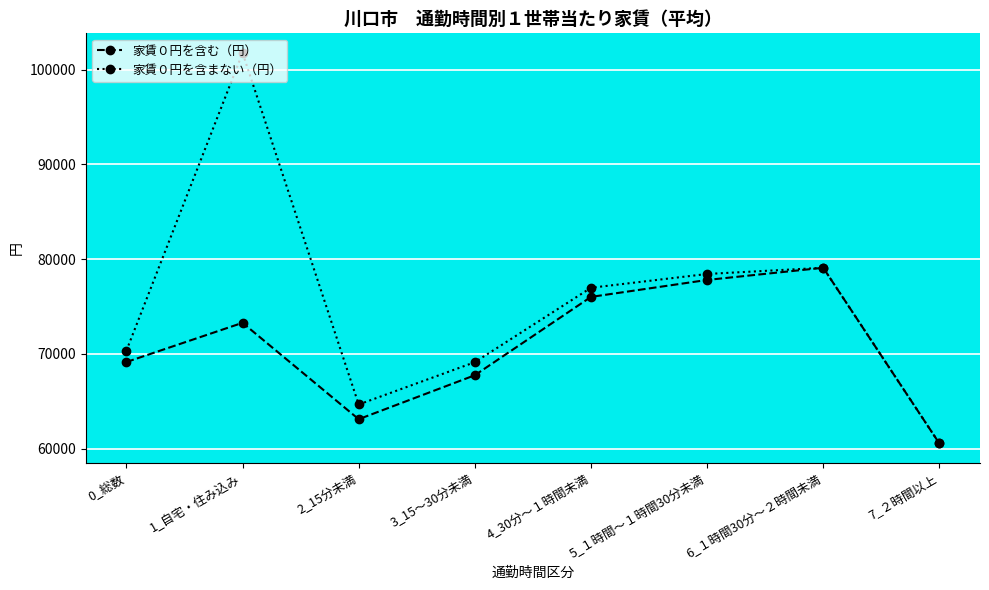

At which category does 家賃０円を含む（円） reach its first local valley?

2_15分未満